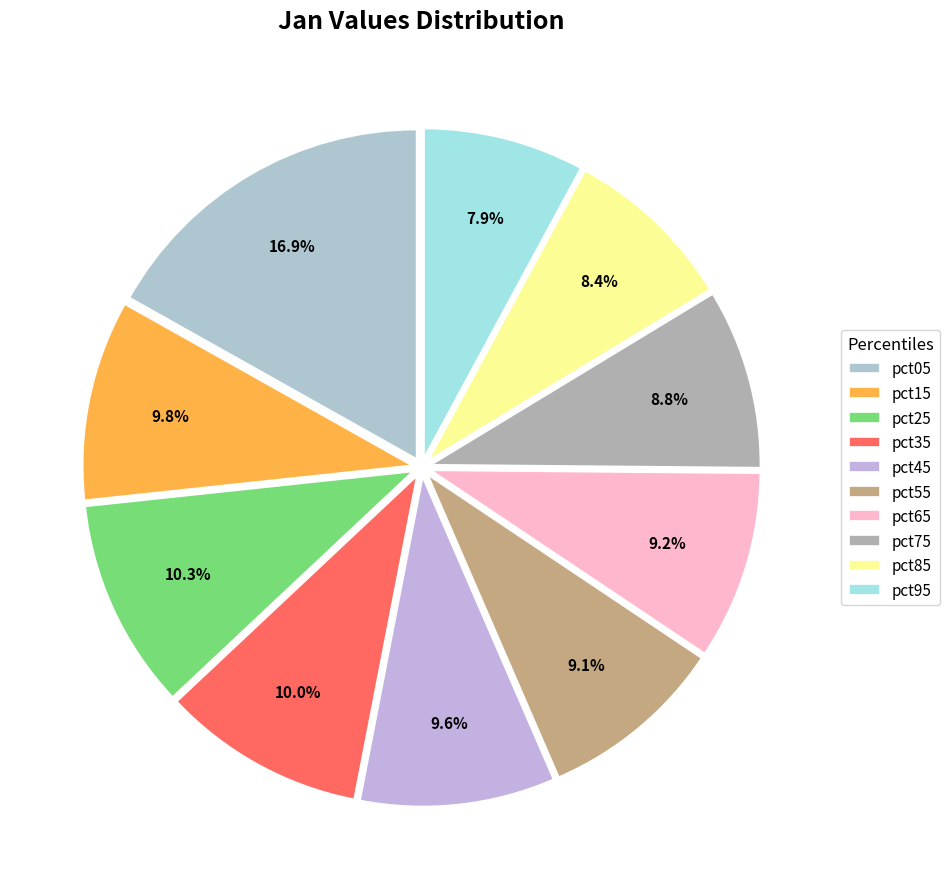

Count the number of slices in the pie.

10